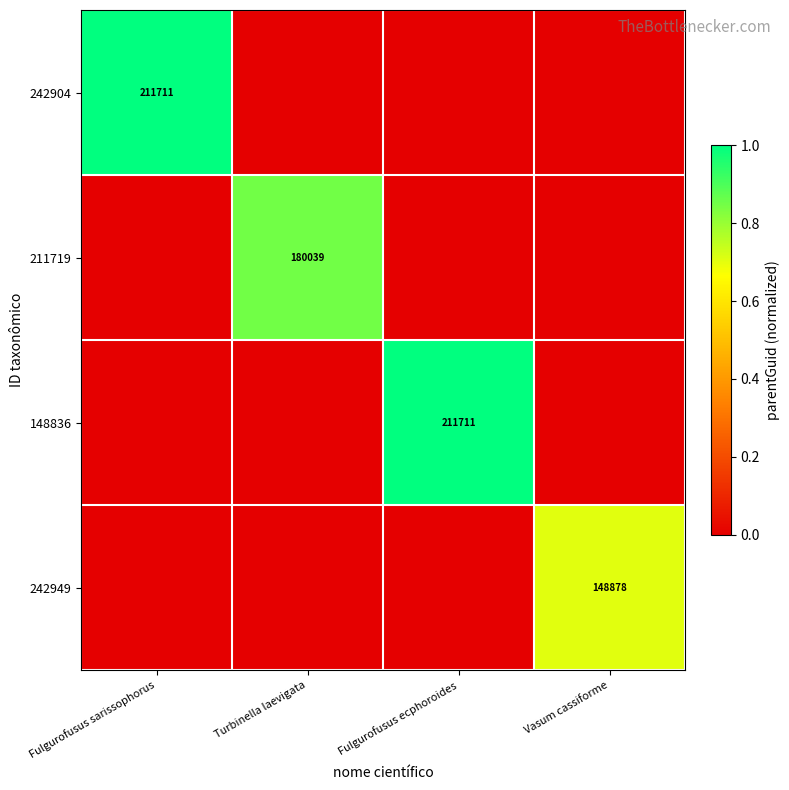

What is the difference between the highest and lowest values at Fulgurofusus sarissophorus?

1.0